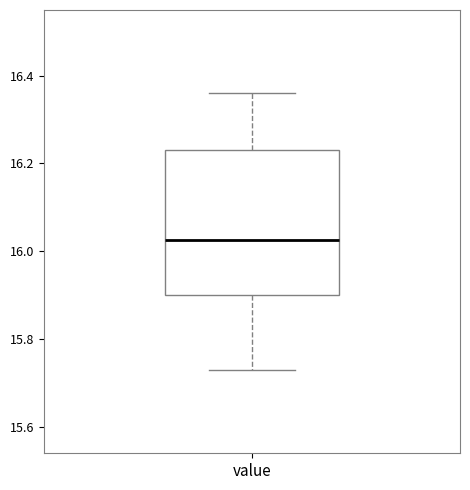

Read this box plot against the y-axis: the position of the median line, the range covered by the box, and the ends of both whiskers. The values are not printed on the chart, so give them approximately, as read against the axis.

median 16.02, box 15.90 to 16.24, whiskers 15.74 to 16.36